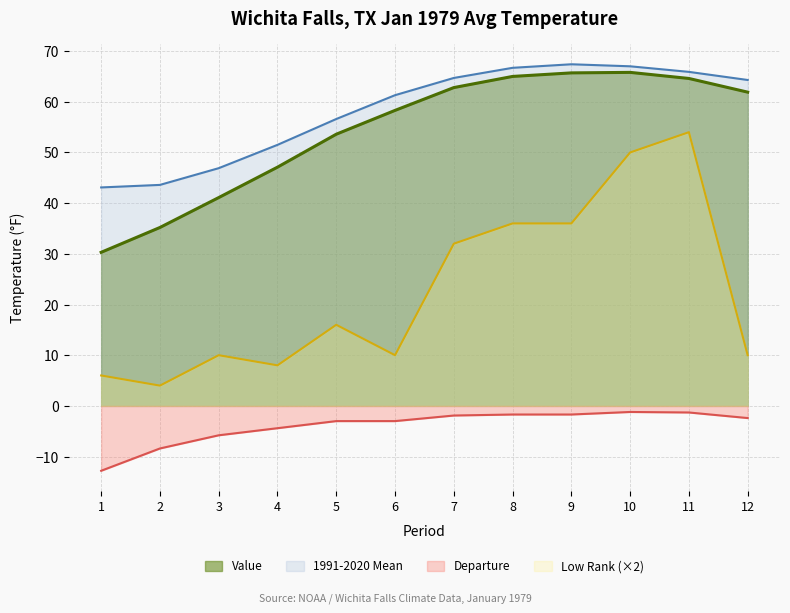

True or false: 1991-2020 Mean and Departure cross at least once.

False